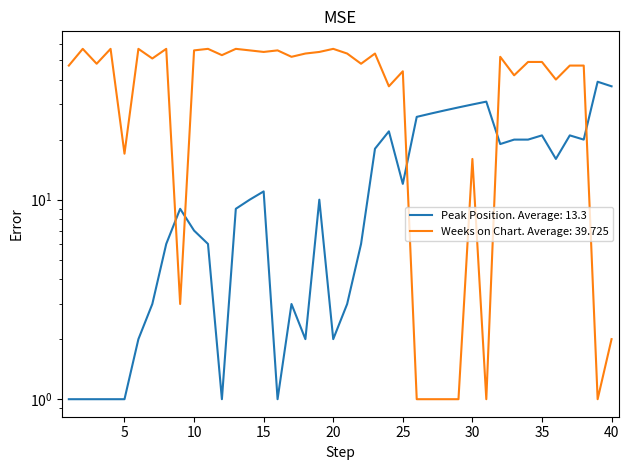

Where is the first local maximum for Weeks on Chart?

2